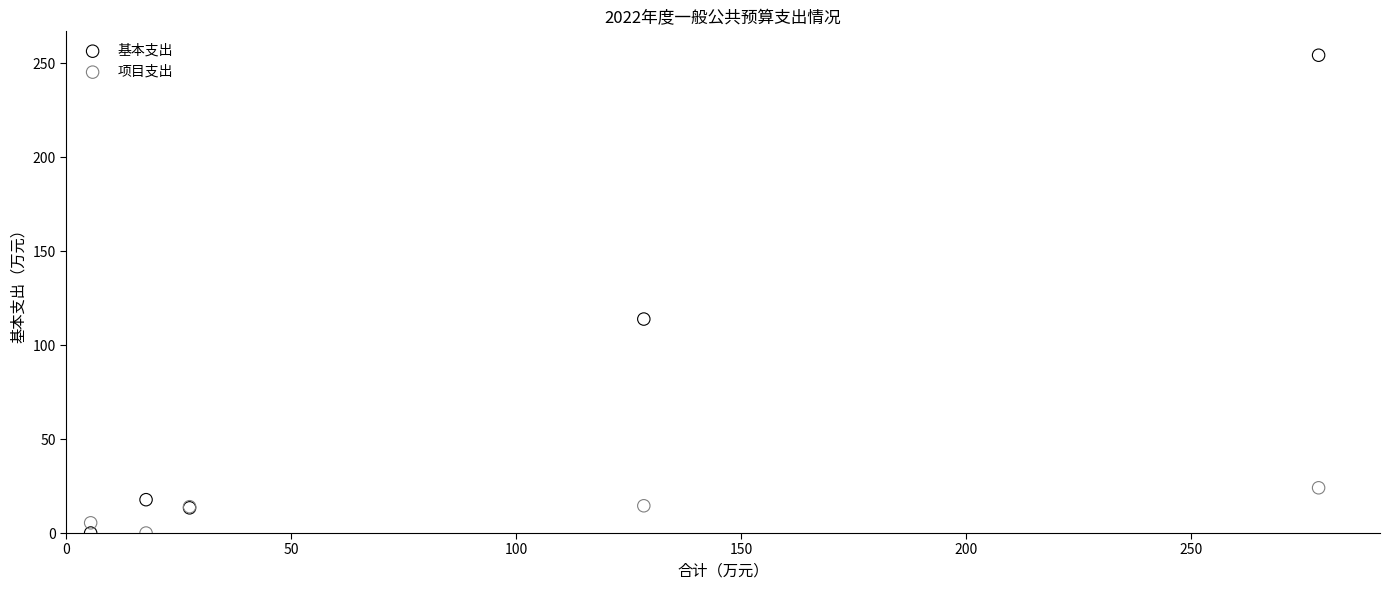

What is the X range (max minus min) for the scatter plot?

272.9